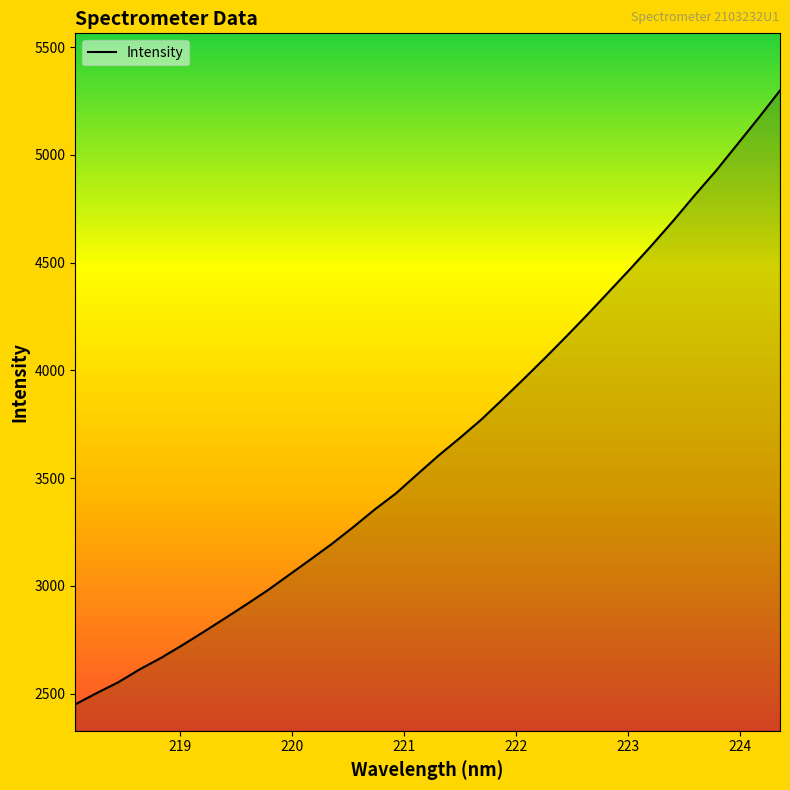

What is the difference between the maximum and minimum values?

2848.5